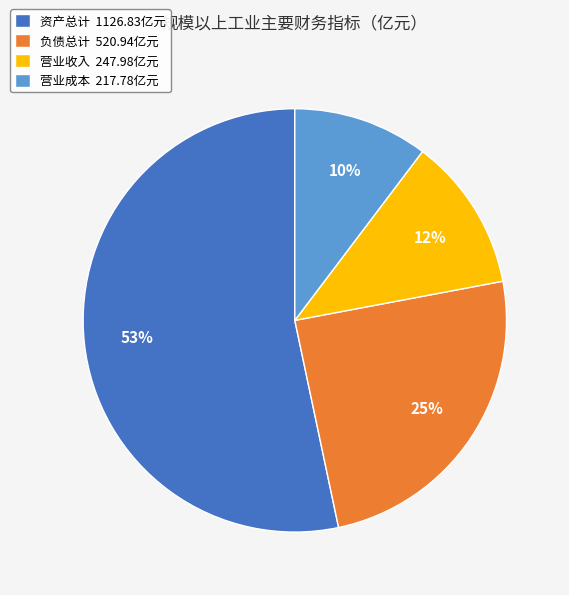

Between 营业成本 and 营业收入, which is larger?

营业收入